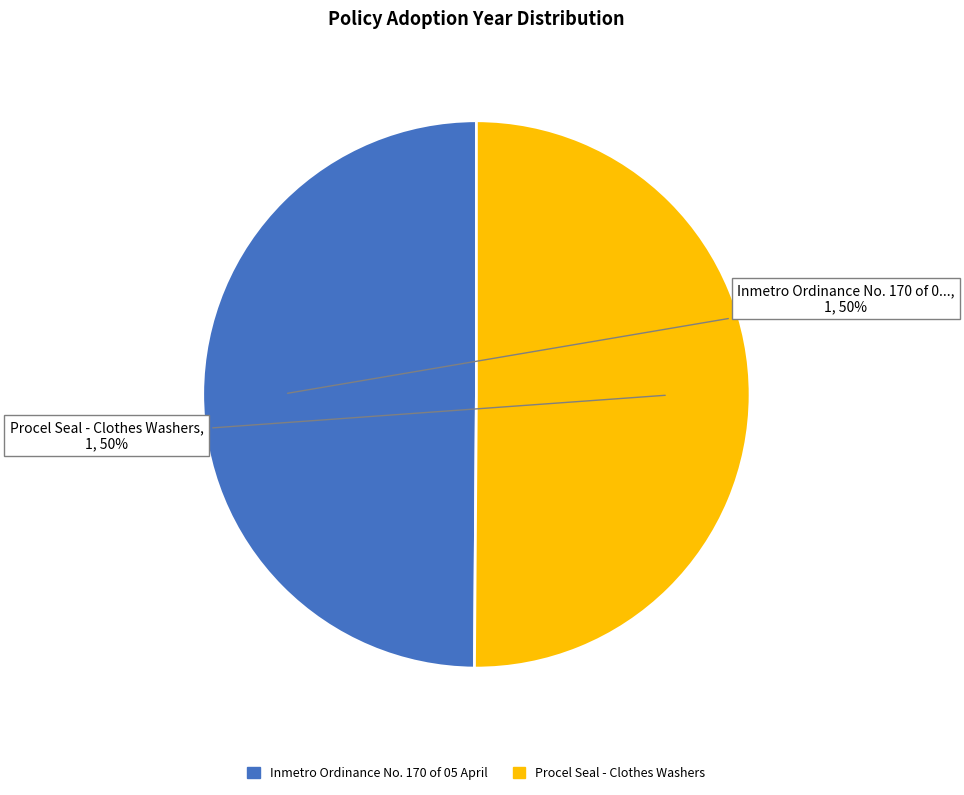

To the nearest percent, what is the average slice percentage?

50%